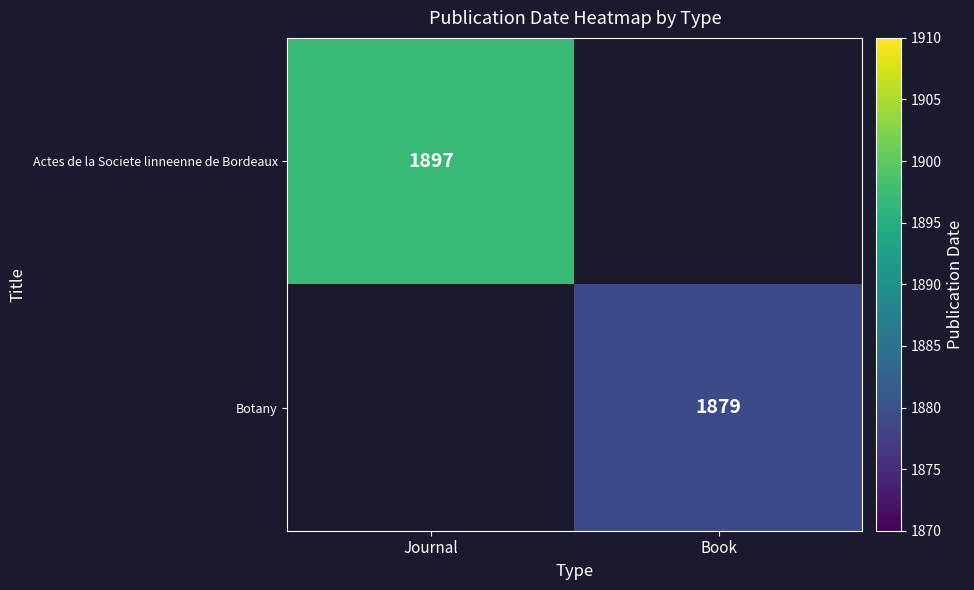

The value of Actes de la Societe linneenne de Bordeaux at Journal is 1897. True or false?

True